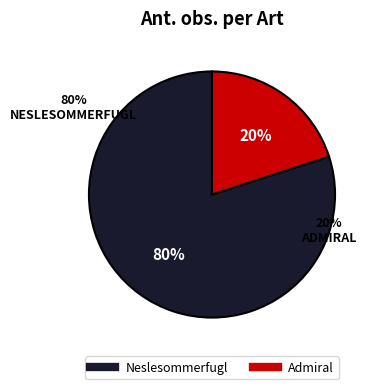

Which category has the biggest portion of the pie?

Neslesommerfugl